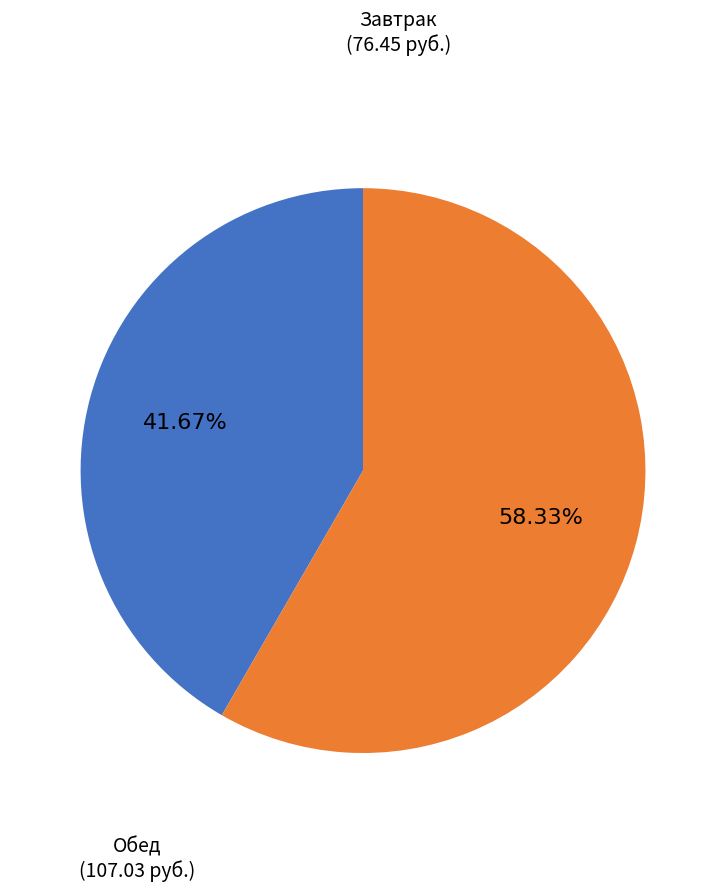

Is there a majority slice in this chart?

Yes